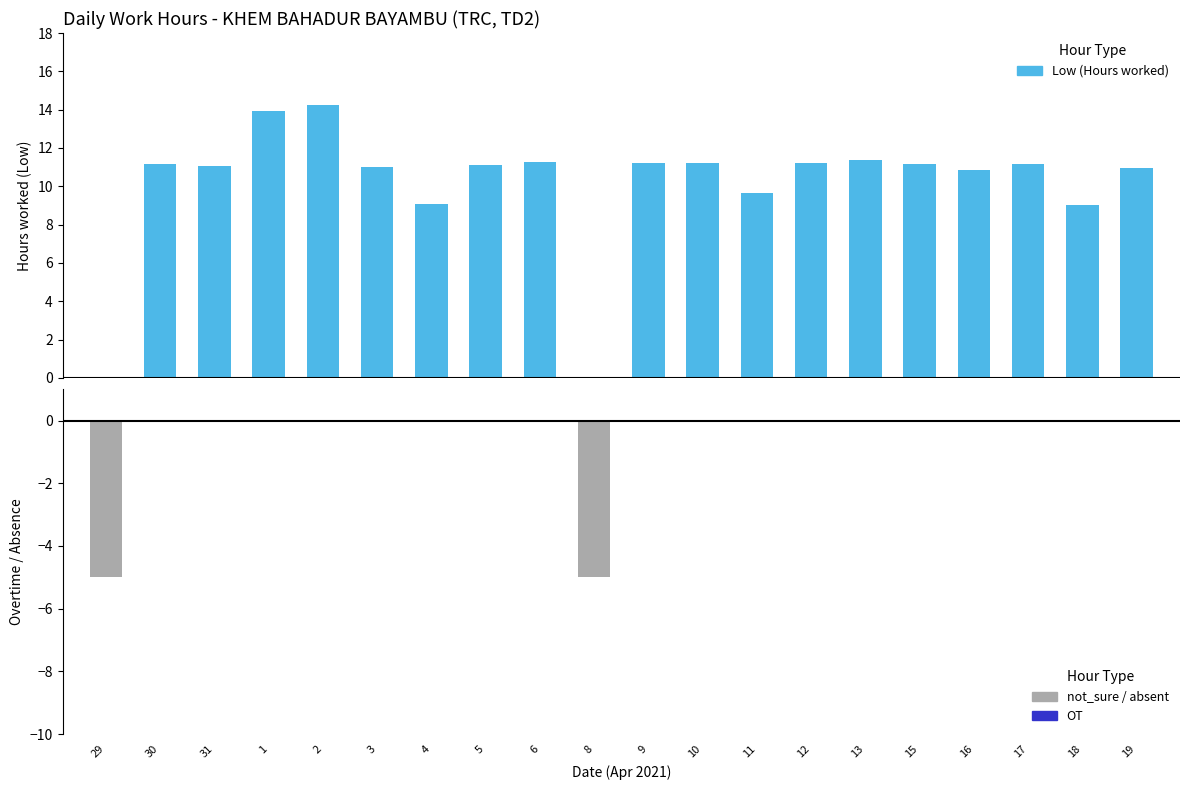

What is the value of the Low (Hours worked) bar at the 6th from the left?

11.0